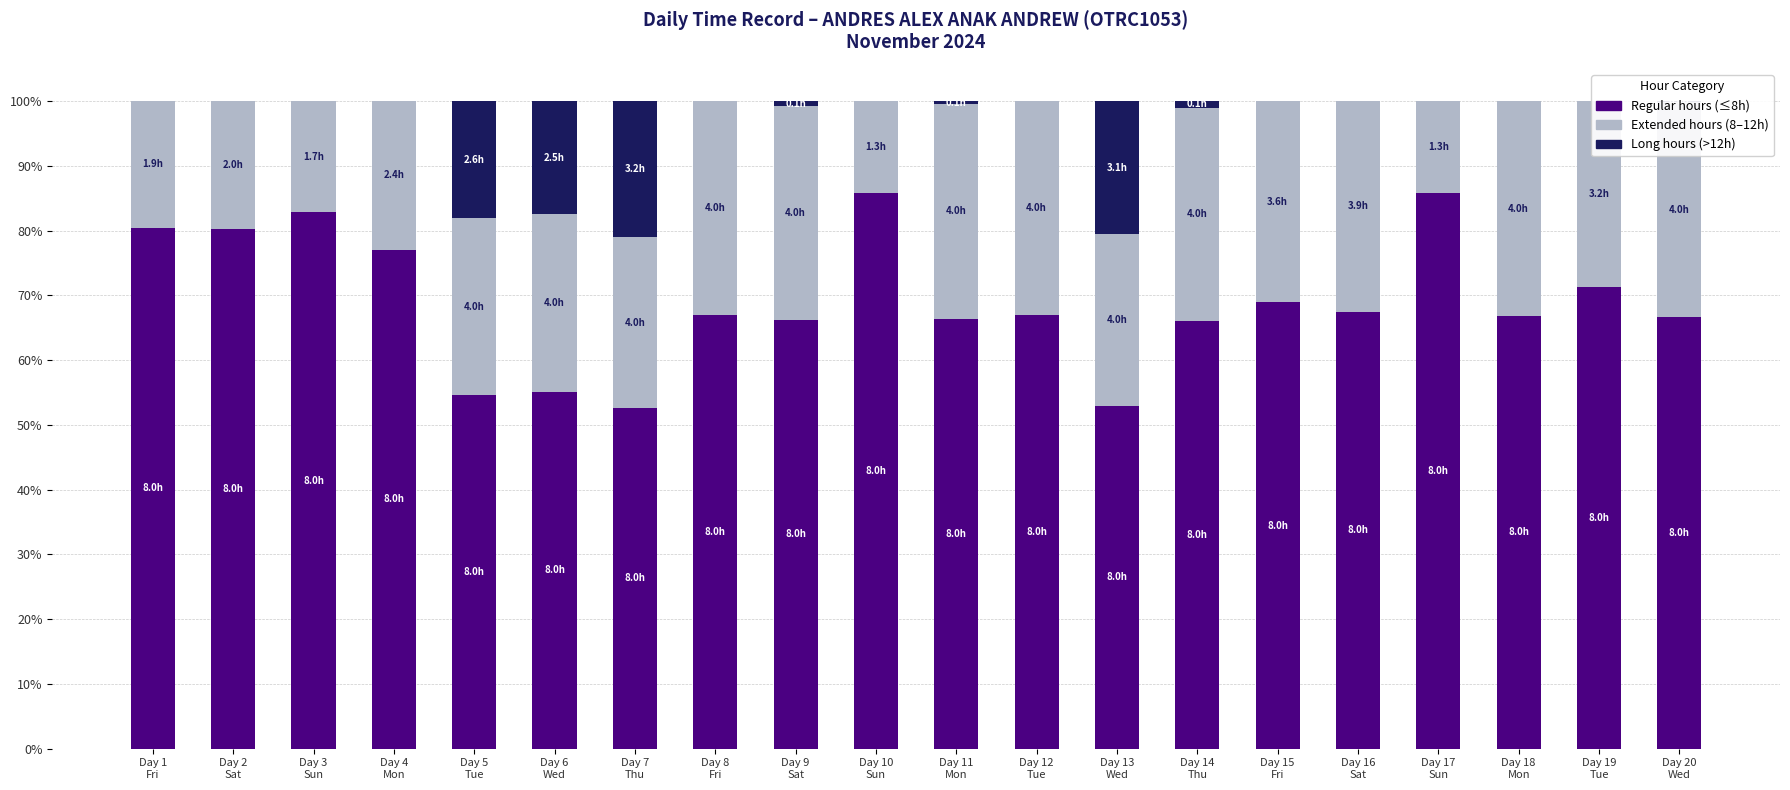

What is the highest value of the Regular hours (≤8h) series?

85.8